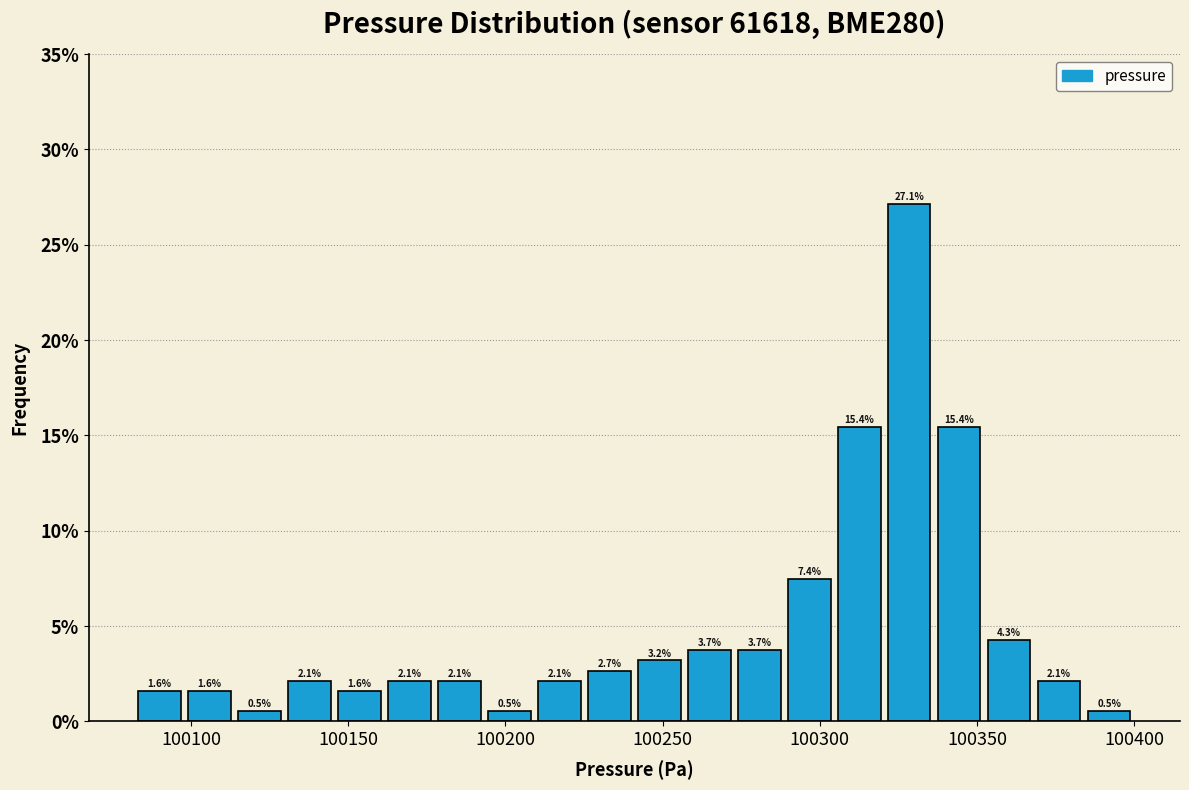

Read against the x-axis, roughly where is the centre of the tallest bar?

100330